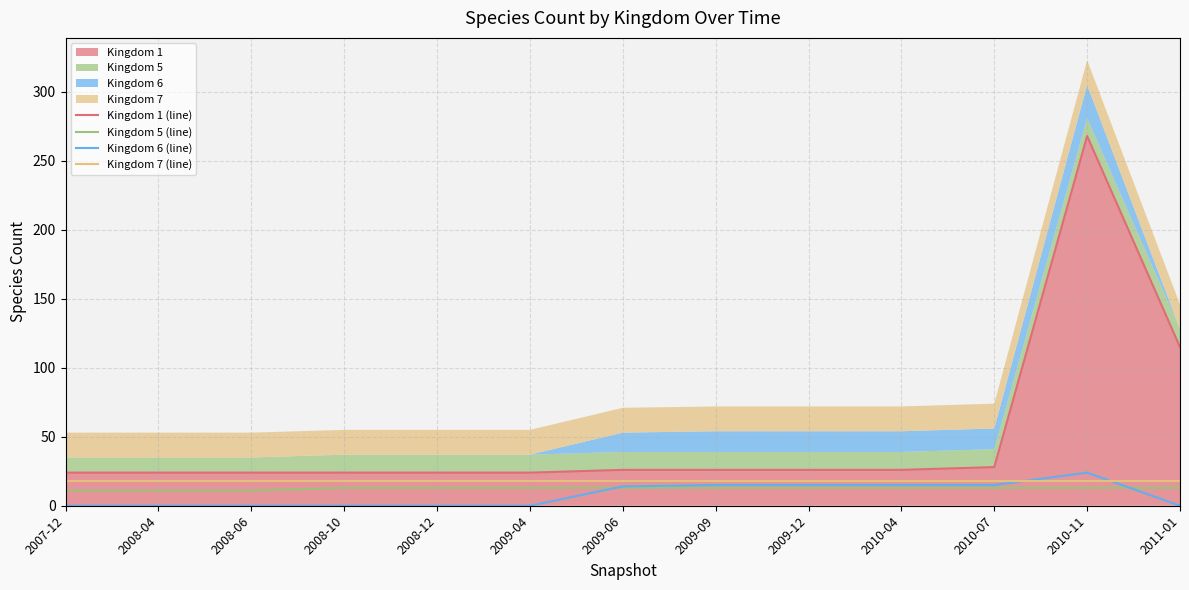

At how many categories does at least one series exceed 183?

1